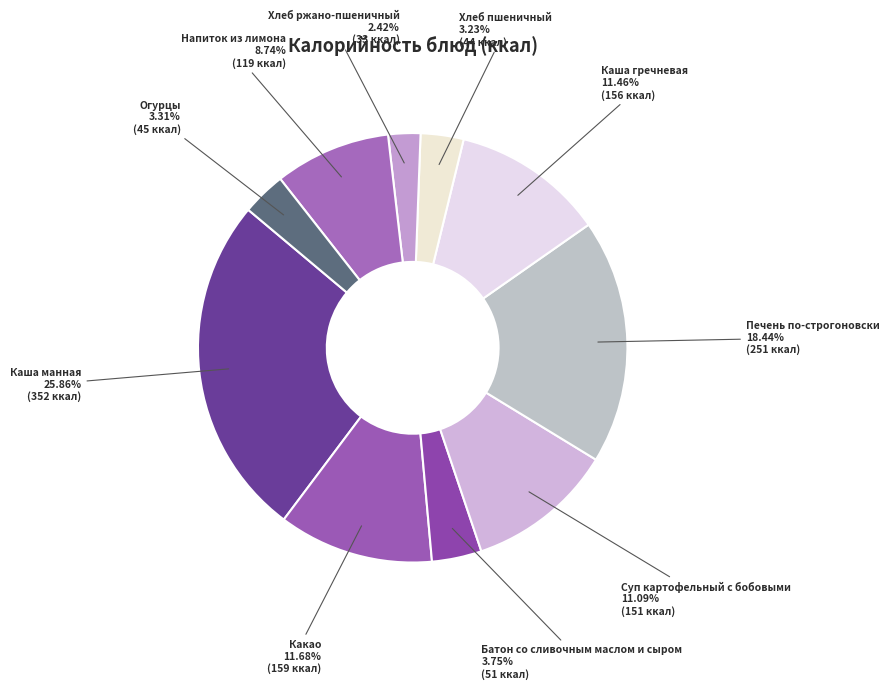

Between Хлеб ржано-пшеничный and Каша манная, which is larger?

Каша манная